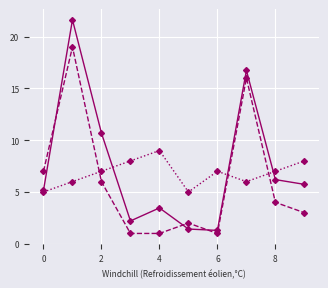

What is the smallest value displayed?

1.0